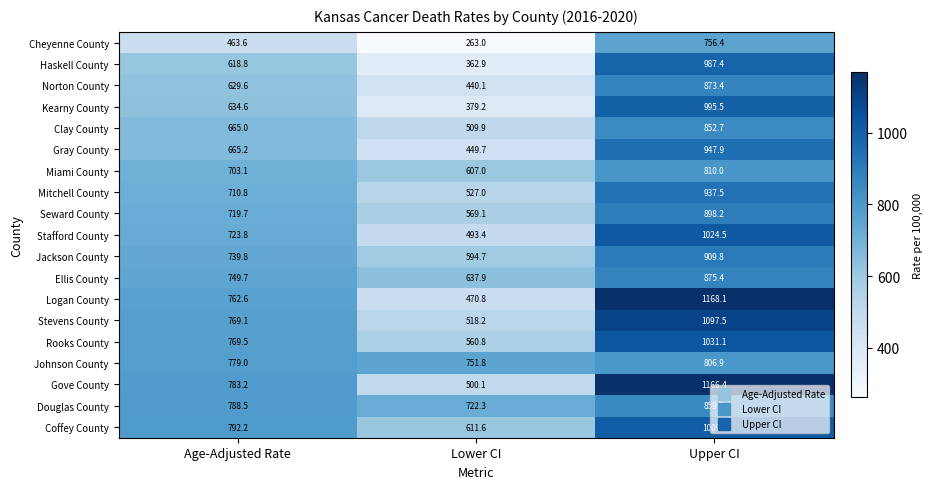

Read the Seward County value at Lower CI.

569.1